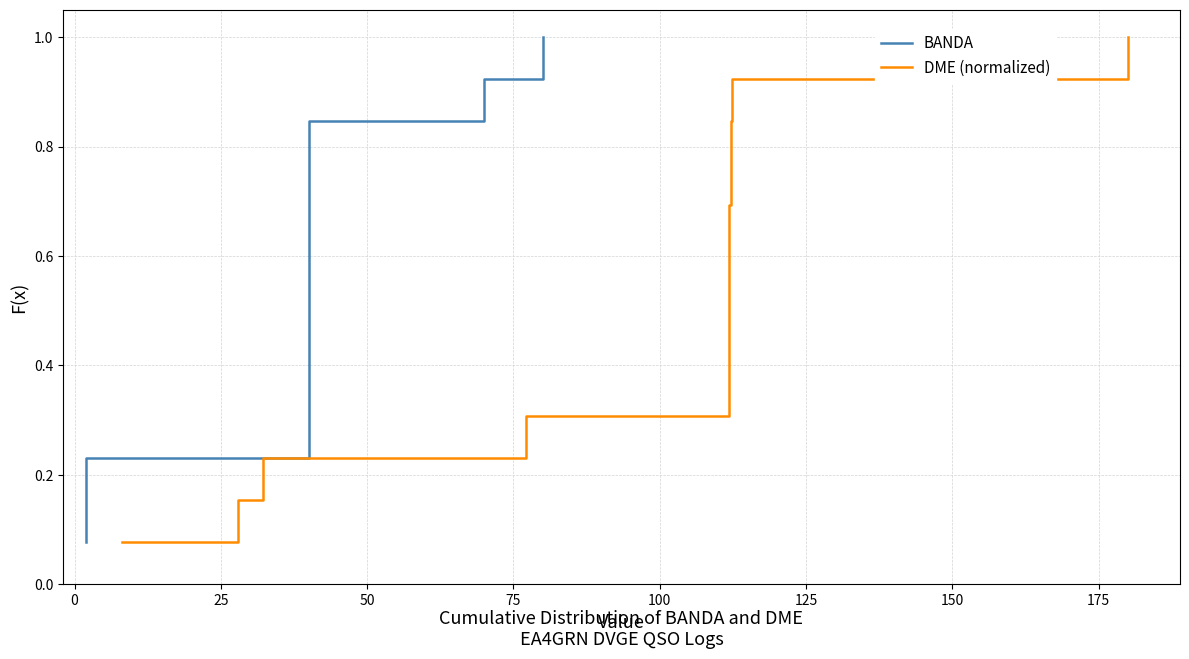

What is the difference between the maximum and minimum values in the BANDA series?

0.9